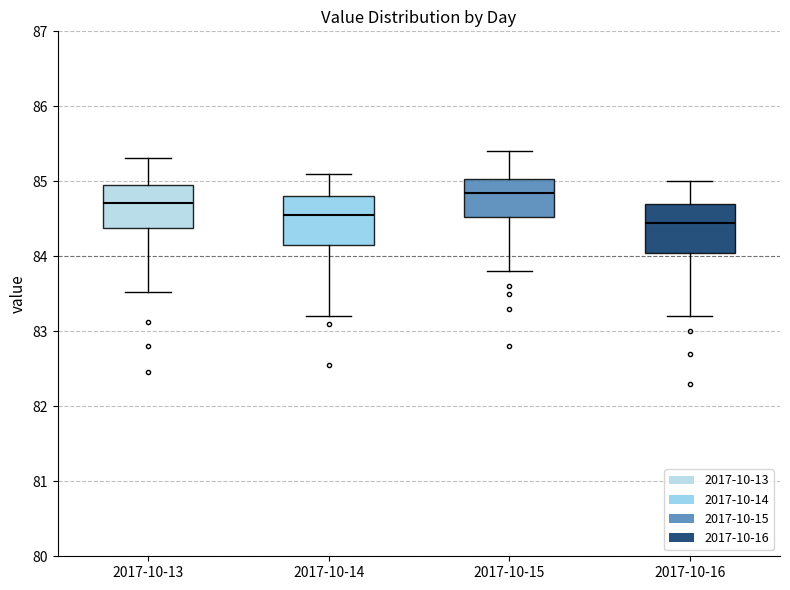

Reading left to right, read every box against the y-axis: the position of its median line, the range the box covers, and the ends of its whiskers. The values are not printed on the chart, so give them approximately, as read against the axis.

2017-10-13: median 84.7, box 84.4 to 85.0, whiskers 83.5 to 85.3
2017-10-14: median 84.6, box 84.2 to 84.8, whiskers 83.2 to 85.1
2017-10-15: median 84.9, box 84.5 to 85.0, whiskers 83.8 to 85.4
2017-10-16: median 84.5, box 84.1 to 84.7, whiskers 83.2 to 85.0